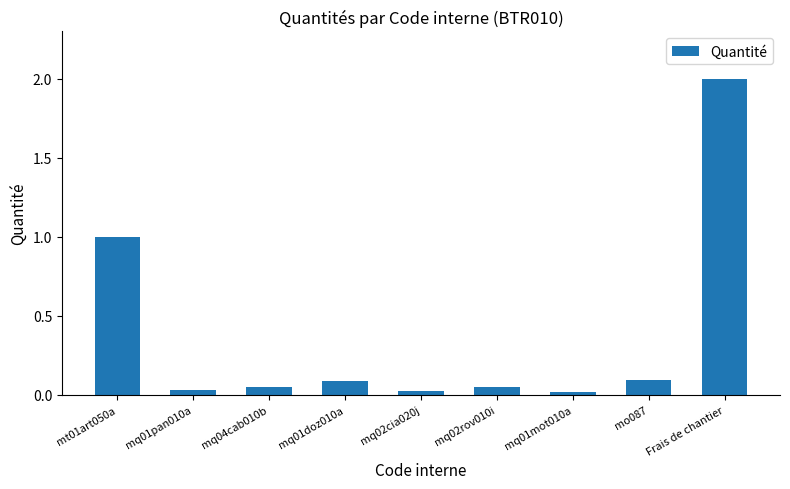

What is the sum of all values?

3.4